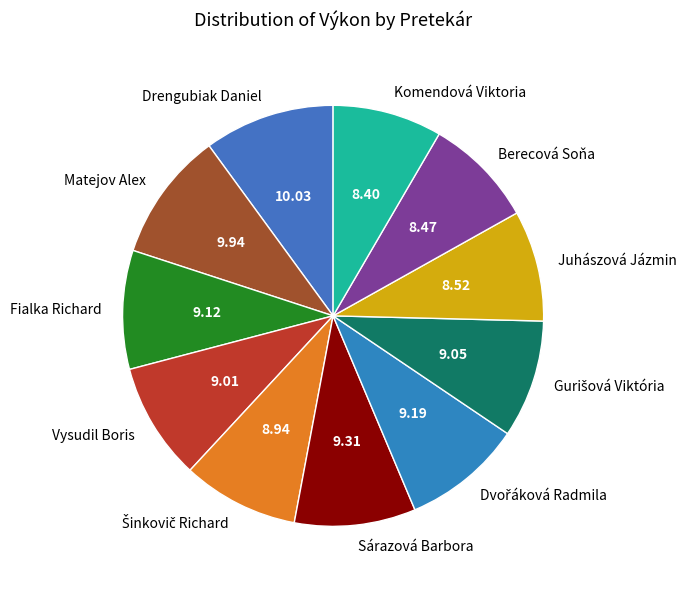

What is the ratio of the value at Drengubiak Daniel to the value at Fialka Richard?

1.1